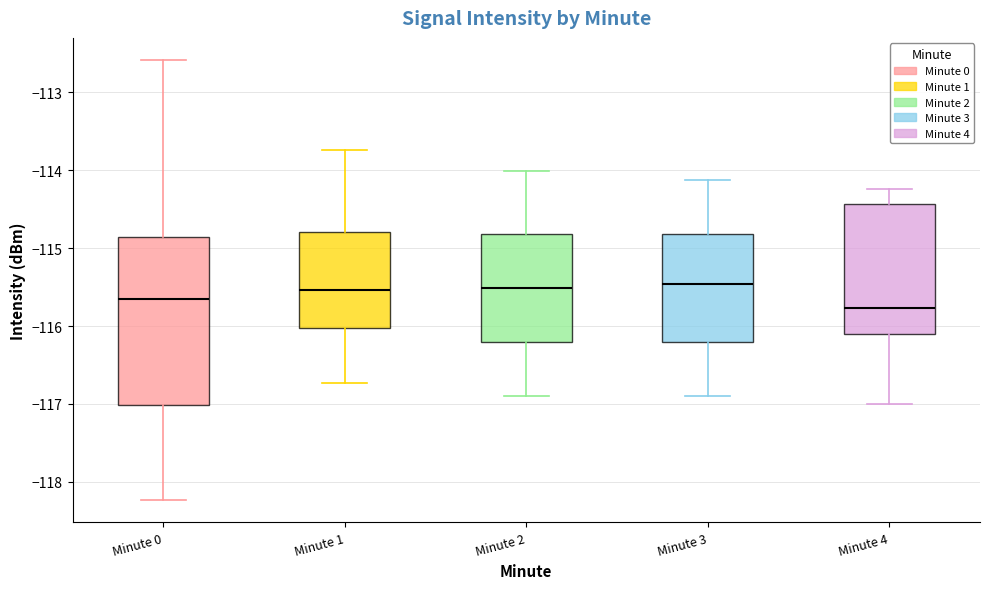

Where is the lower edge of the box for Minute 0 on the y-axis? The values are not printed on the chart, so give them approximately, as read against the axis.

-117.0